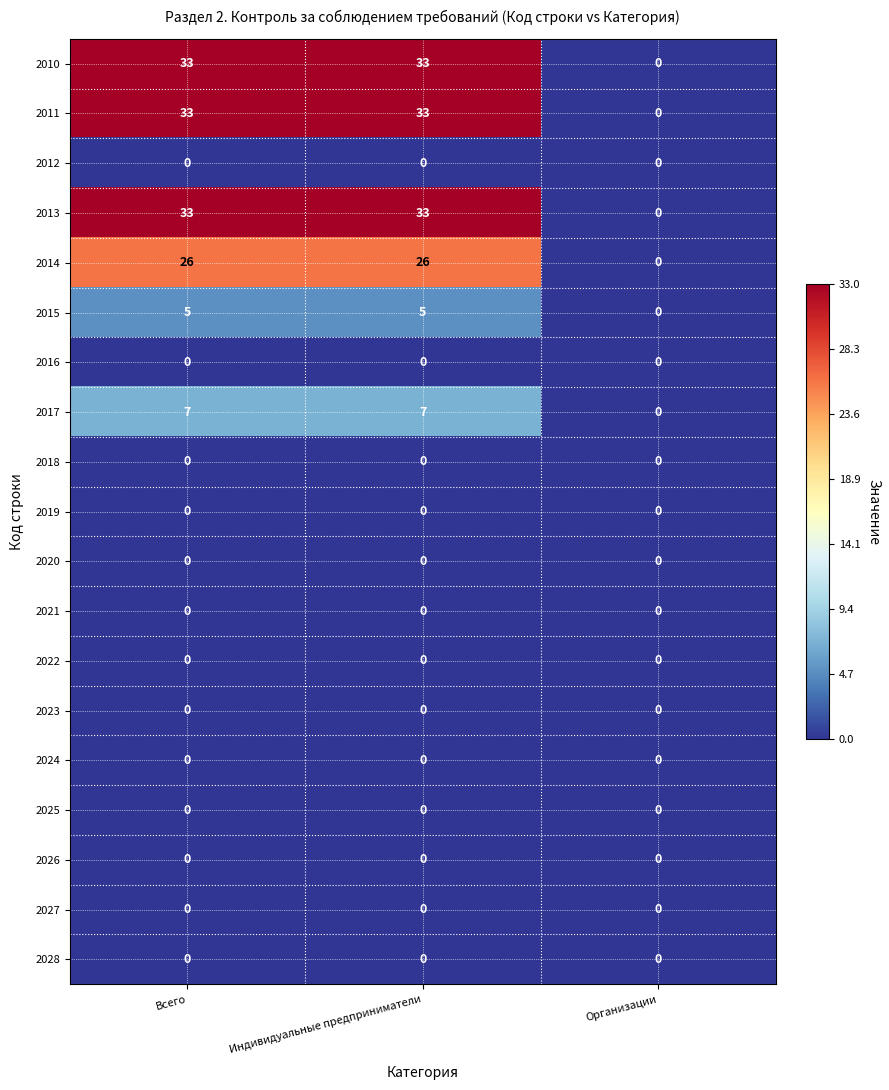

What is the difference between the maximum and minimum values in the 2013 series?

33